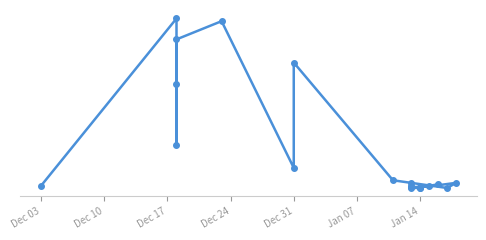

What is the maximum value shown in the chart?

3889401600